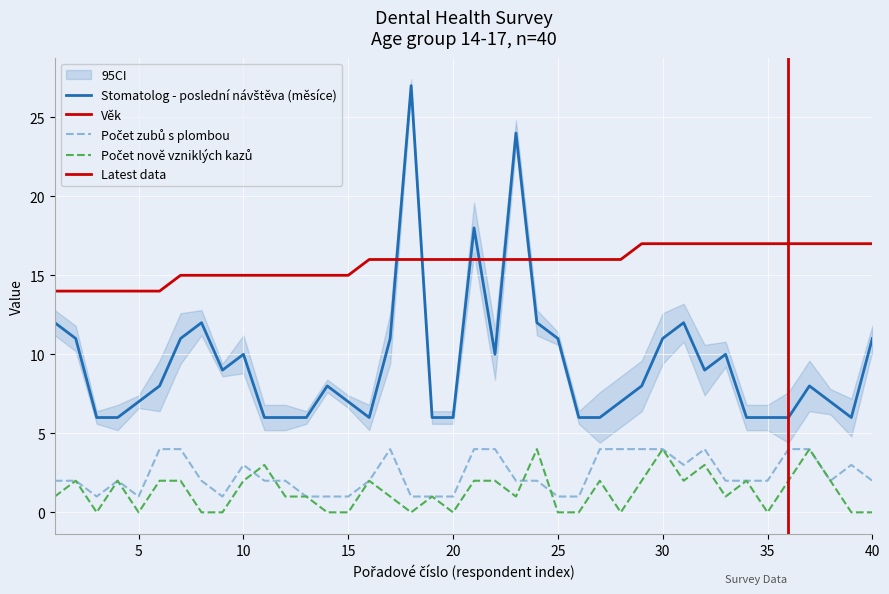

The Věk series shows 26 at 40. True or false?

False